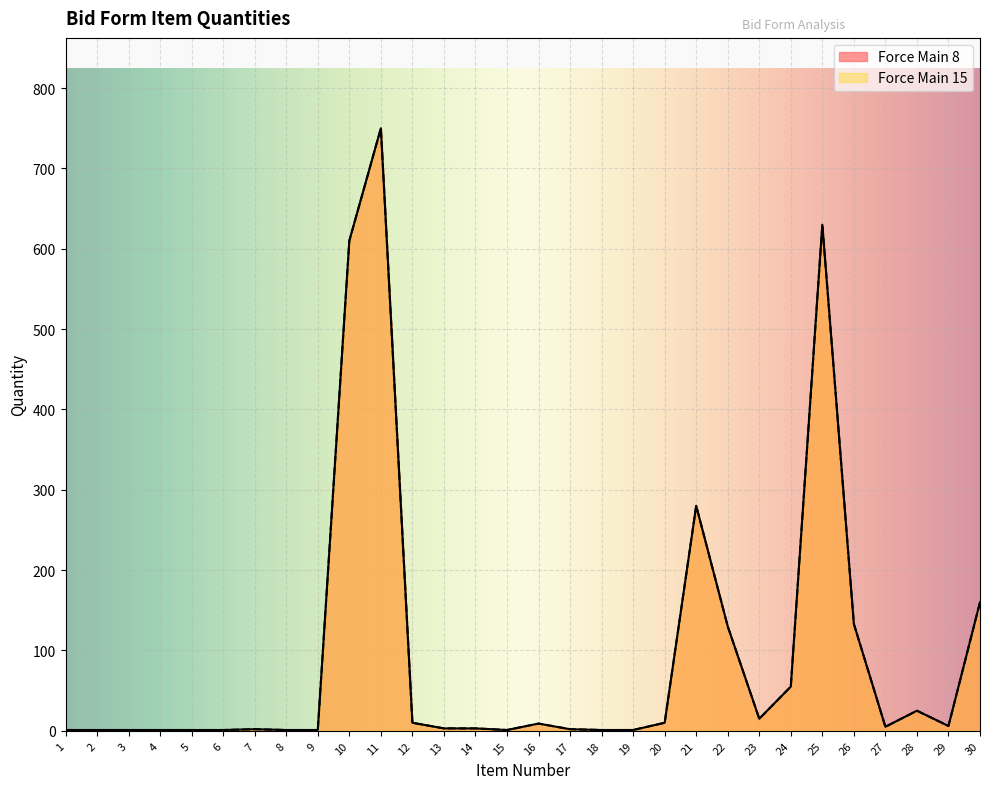

What is the average value of the Force Main 15 series?

95